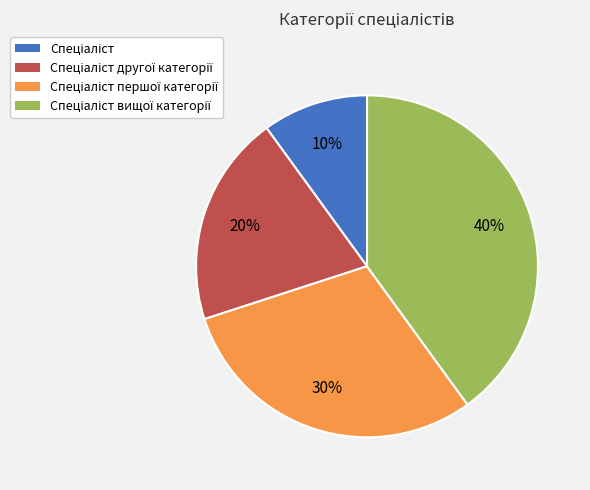

To the nearest percent, what is the difference between the largest and smallest slice percentages?

30%